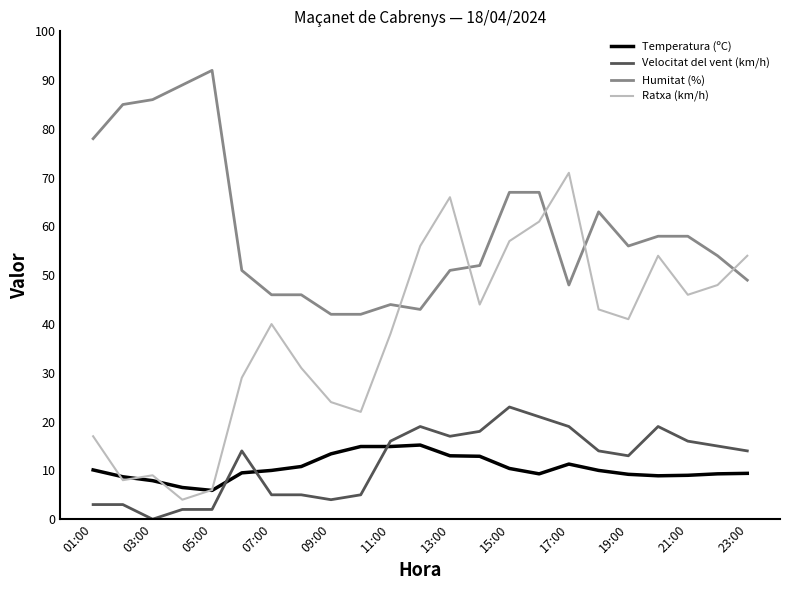

Which series has the widest spread of values?

Ratxa (km/h)